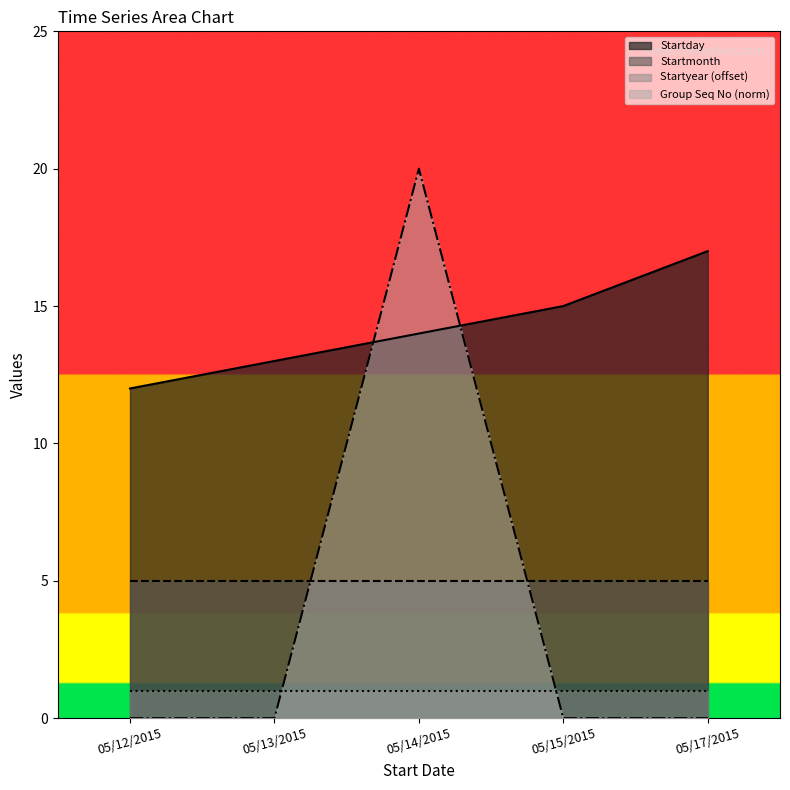

List the series in order of their peak value, highest first.

Group Seq No (norm), Startday, Startmonth, Startyear (offset)